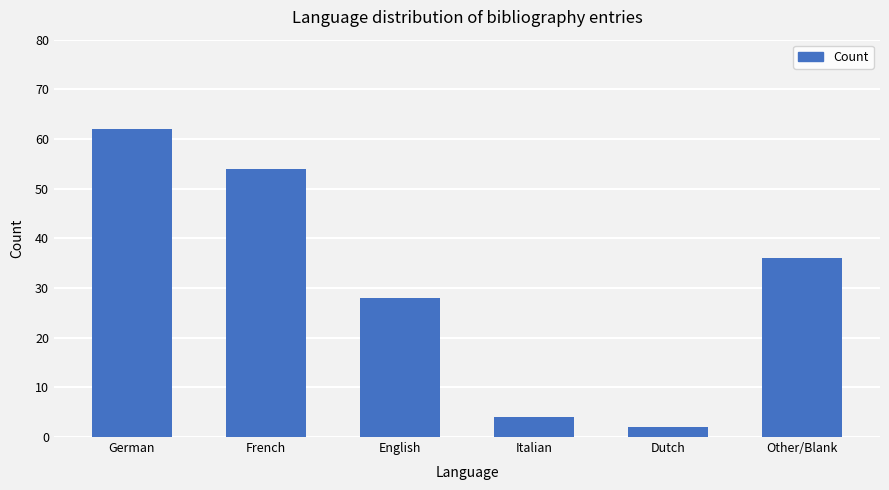

True or false: the data shows 81 at German.

False